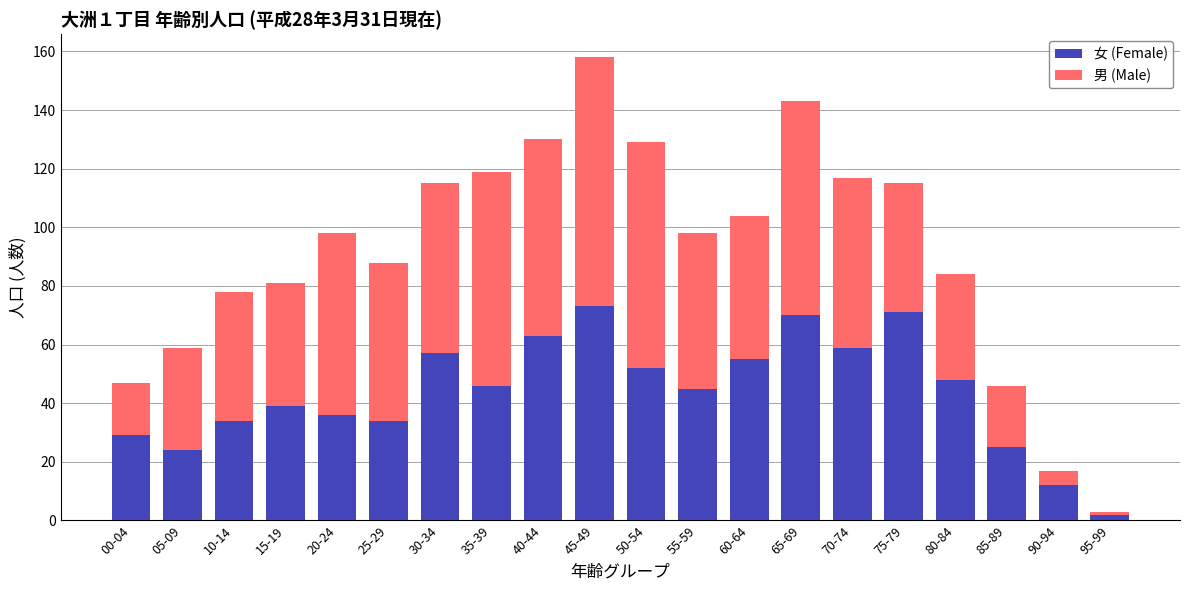

What is the highest value of the 女 (Female) series?

73